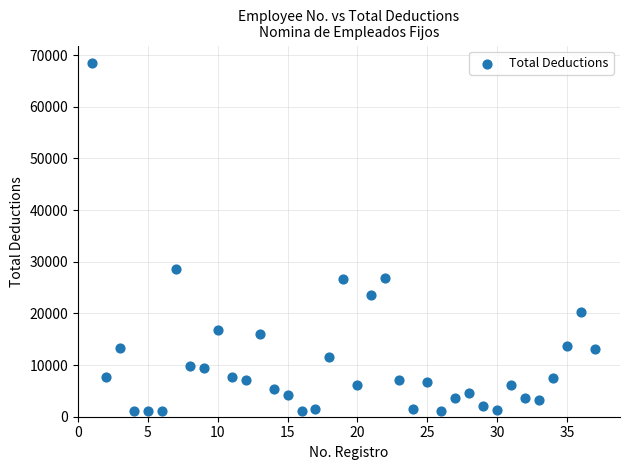

What is the range of Y values (max minus min)?

67374.0